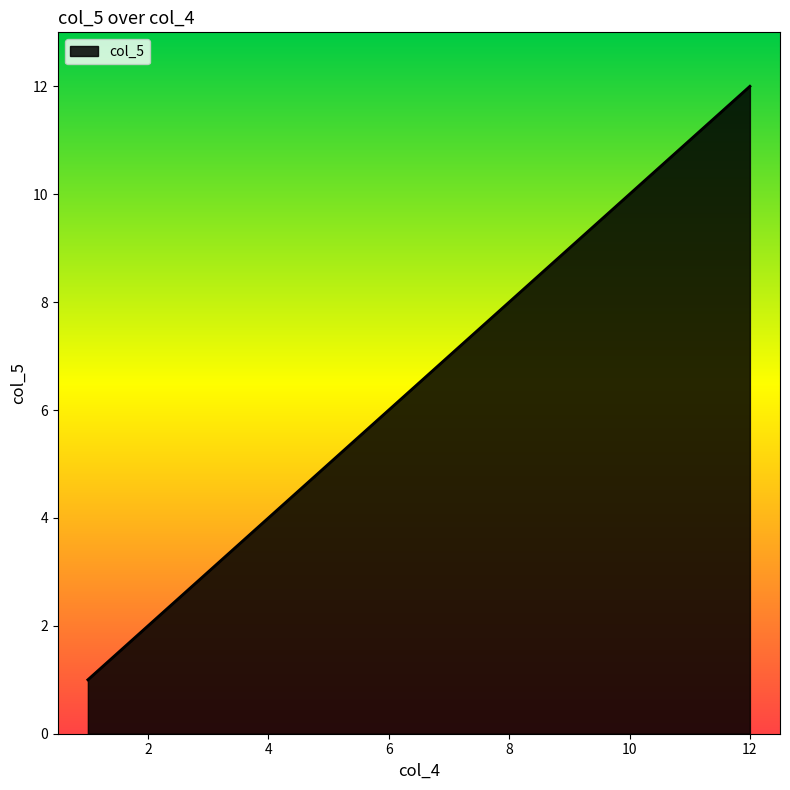

What is the greatest value displayed?

12